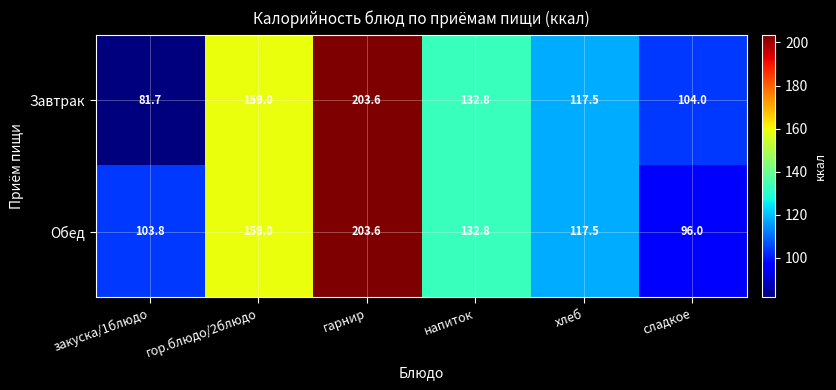

Reading right to left, list all the values displayed in this chart.

Завтрак: 104.0	117.5	132.8	203.6	159.0	81.7
Обед: 96.0	117.5	132.8	203.6	159.0	103.8